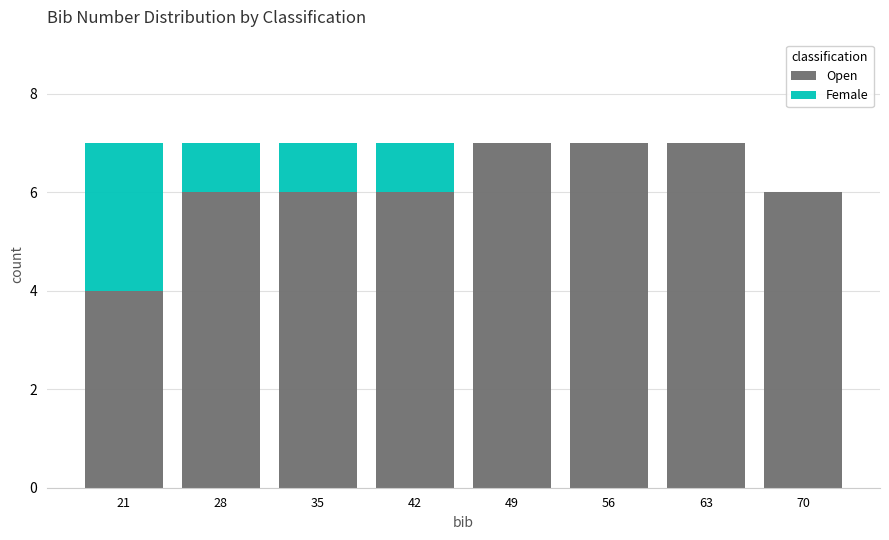

Reading left to right, transcribe this chart: for each stacked bar, give the range it covers on the x-axis and its total height. The values are not printed on the chart, so give them approximately, as read against the axis.

18 to 25: 7
25 to 32: 7
32 to 39: 7
39 to 46: 7
46 to 53: 7
53 to 60: 7
60 to 67: 7
67 to 74: 6